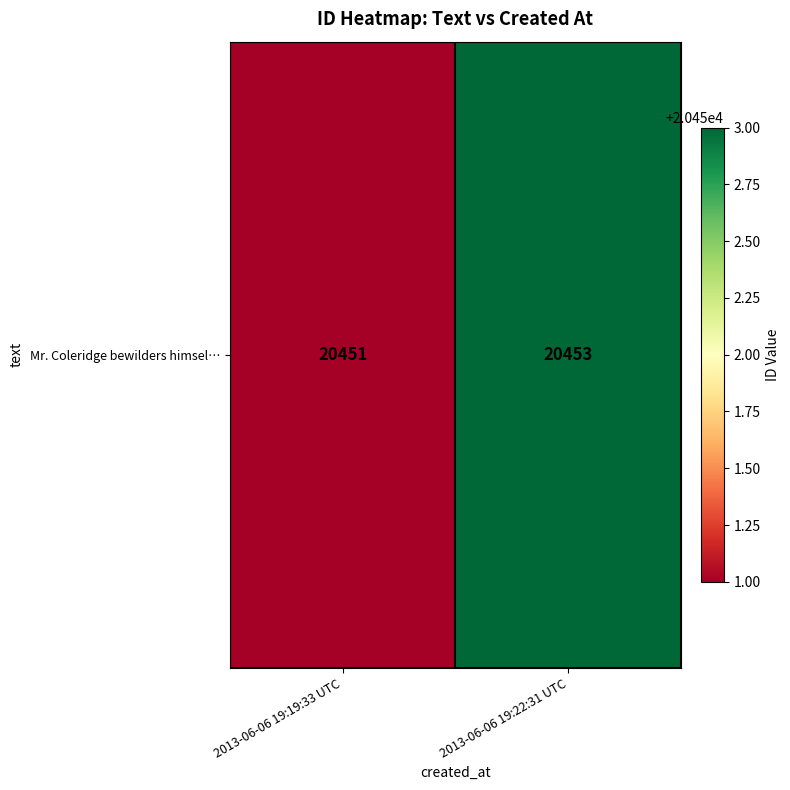

Reading left to right, extract all data points from this chart.

20451	20453